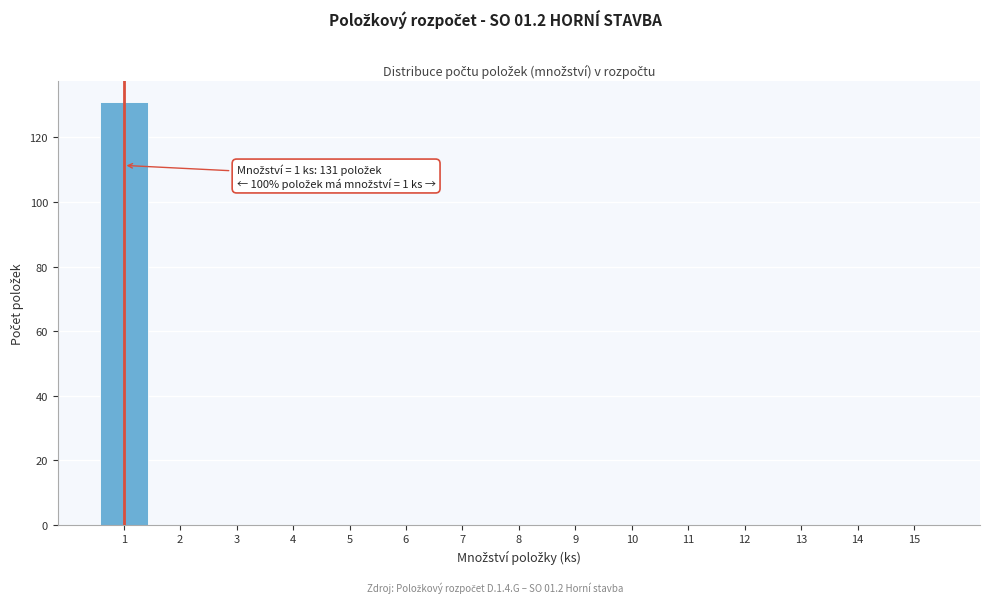

Which range on the x-axis has the tallest bar?

0.5 to 1.5